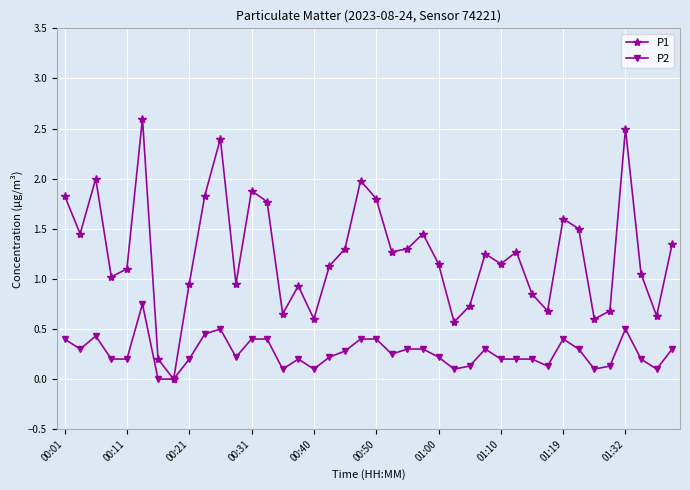

What is the greatest value displayed?

2.6